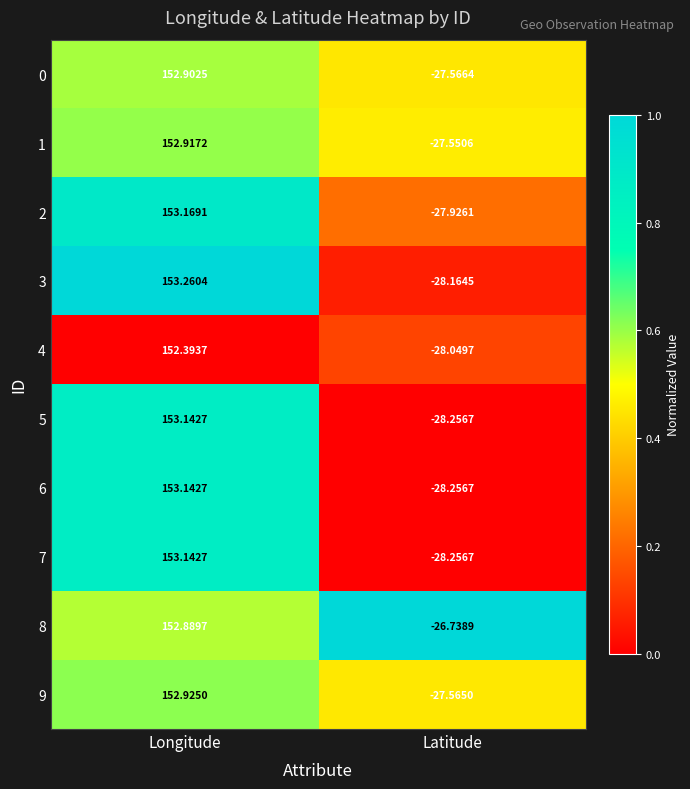

Count the number of data series in this chart.

10